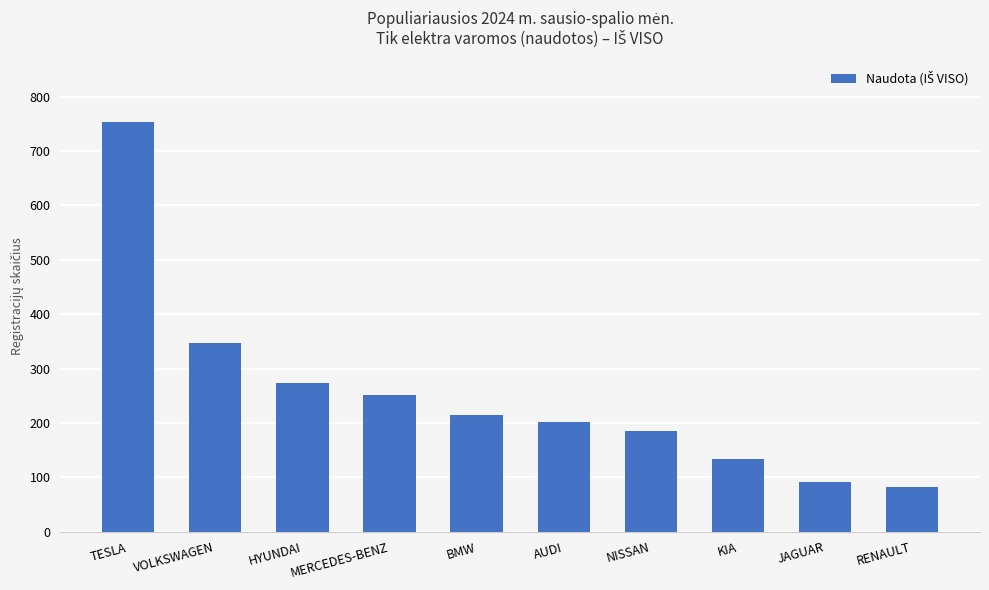

What value does the data have at AUDI, to the nearest 50?

200